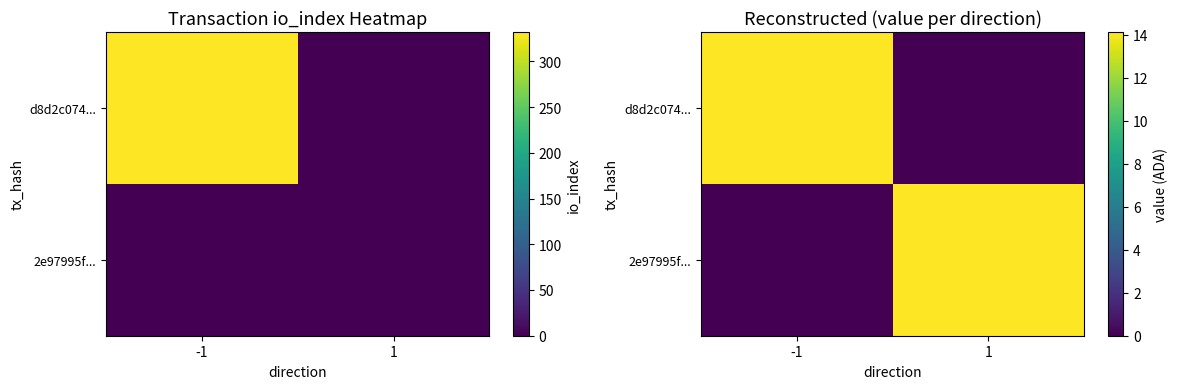

The 2e97995f... series shows 0.0 at -1. True or false?

True